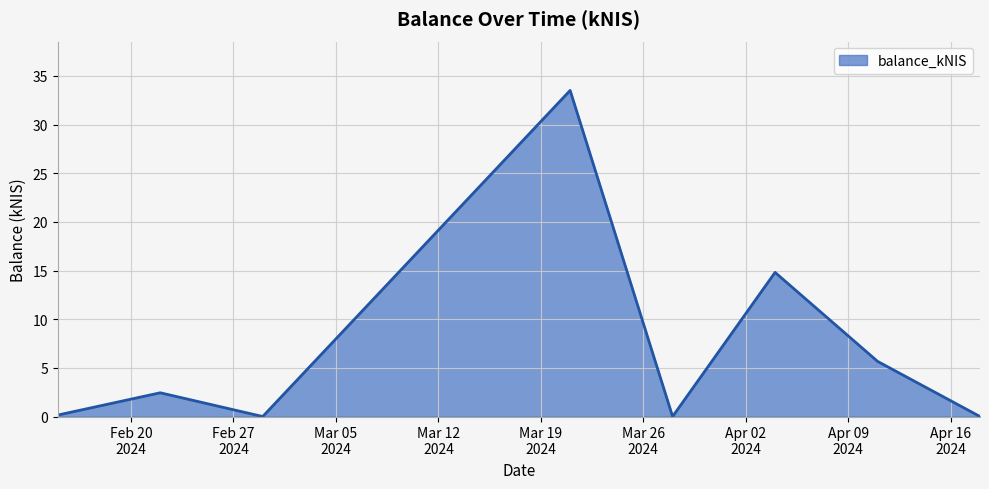

How many interior local peaks (higher than both neighbors) does the data have?

3